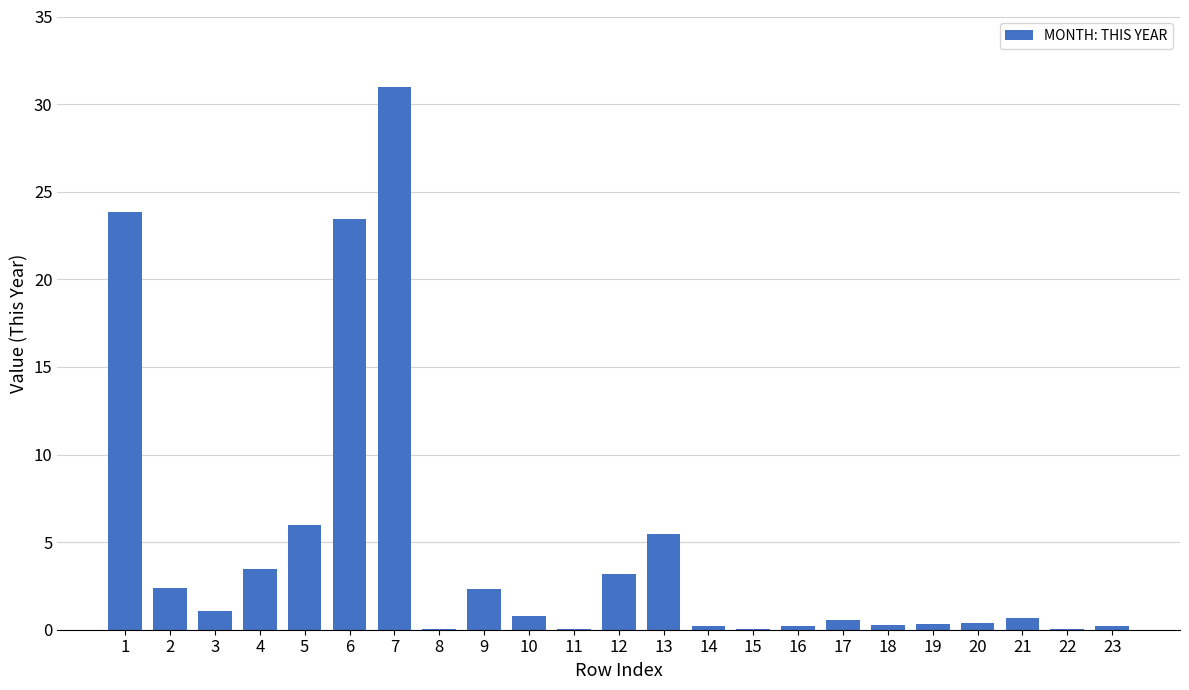

The value at 2 is 2.4. True or false?

True